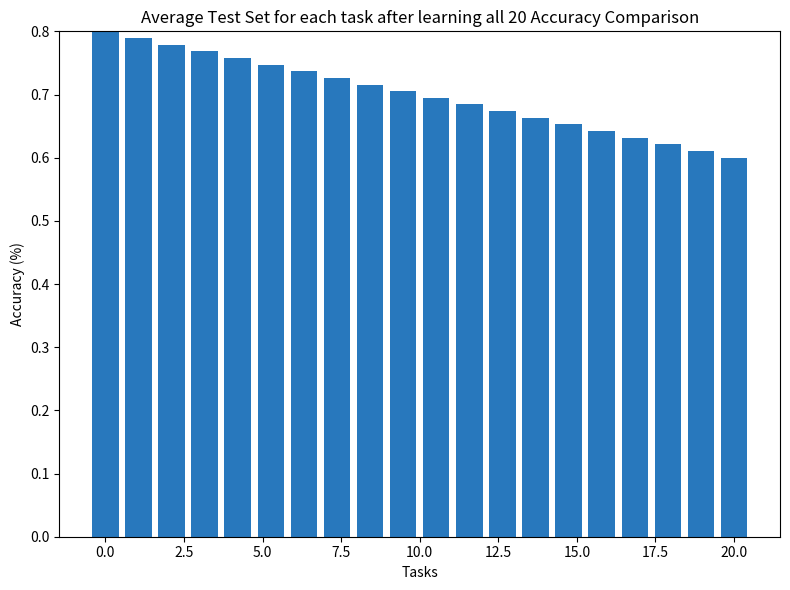

What is the sum of all values?

14.0